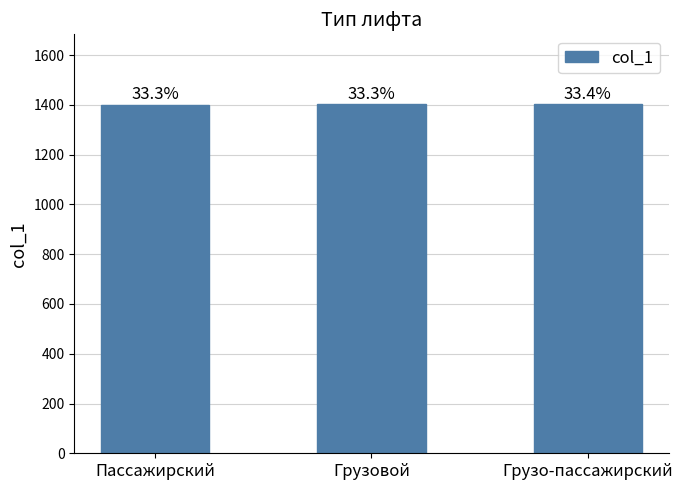

Rank the categories by value from highest to lowest.

Грузо-пассажирский, Грузовой, Пассажирский